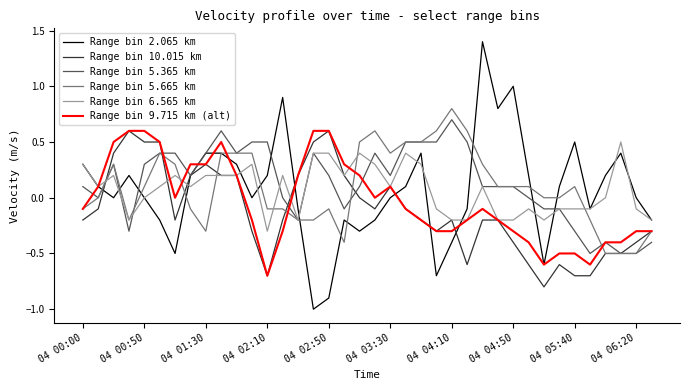

What is the minimum value for Range bin 5.665 km?

-0.5